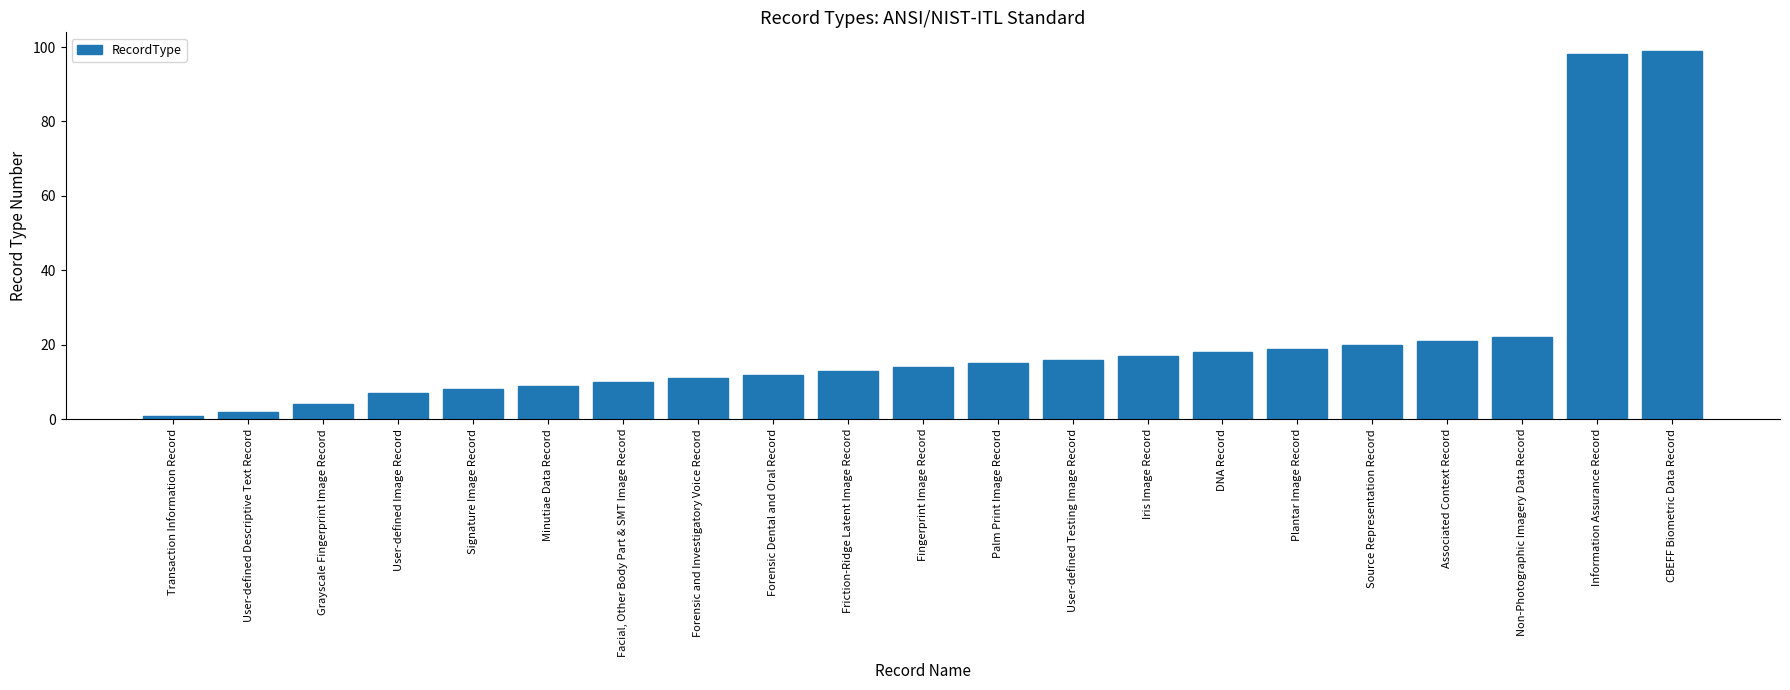

Rank the categories by value from highest to lowest.

CBEFF Biometric Data Record, Information Assurance Record, Non-Photographic Imagery Data Record, Associated Context Record, Source Representation Record, Plantar Image Record, DNA Record, Iris Image Record, User-defined Testing Image Record, Palm Print Image Record, Fingerprint Image Record, Friction-Ridge Latent Image Record, Forensic Dental and Oral Record, Forensic and Investigatory Voice Record, Facial, Other Body Part & SMT Image Record, Minutiae Data Record, Signature Image Record, User-defined Image Record, Grayscale Fingerprint Image Record, User-defined Descriptive Text Record, Transaction Information Record